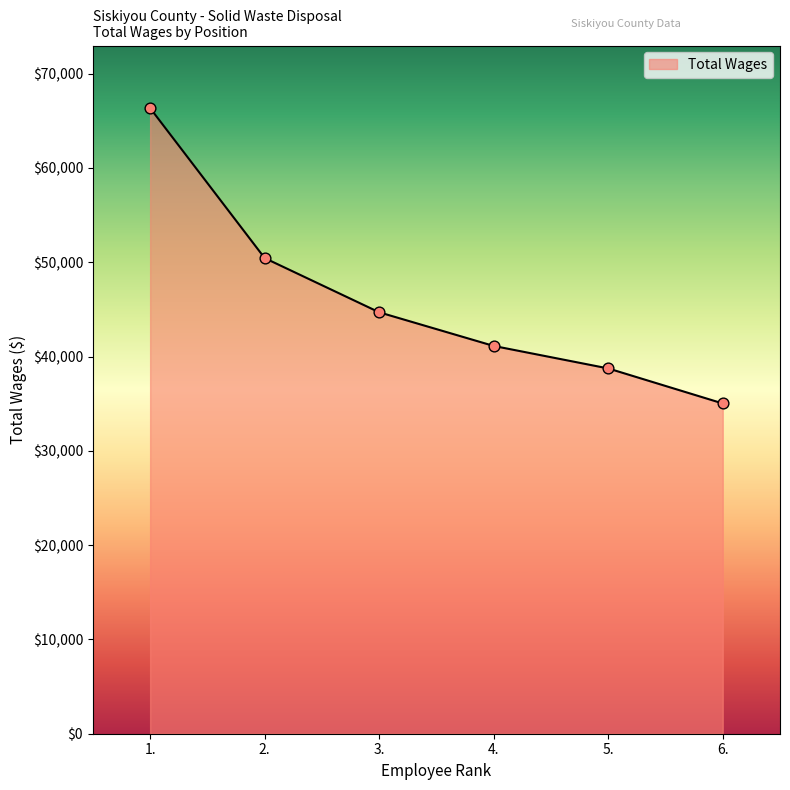

What is the change in value from 1. to 6.?

-31320